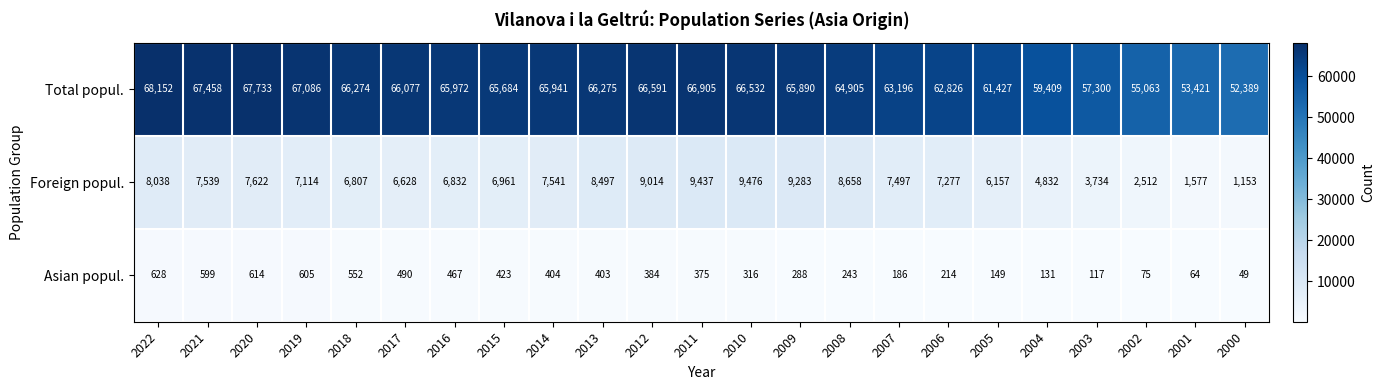

List the series in order of their peak value, highest first.

Total popul., Foreign popul., Asian popul.